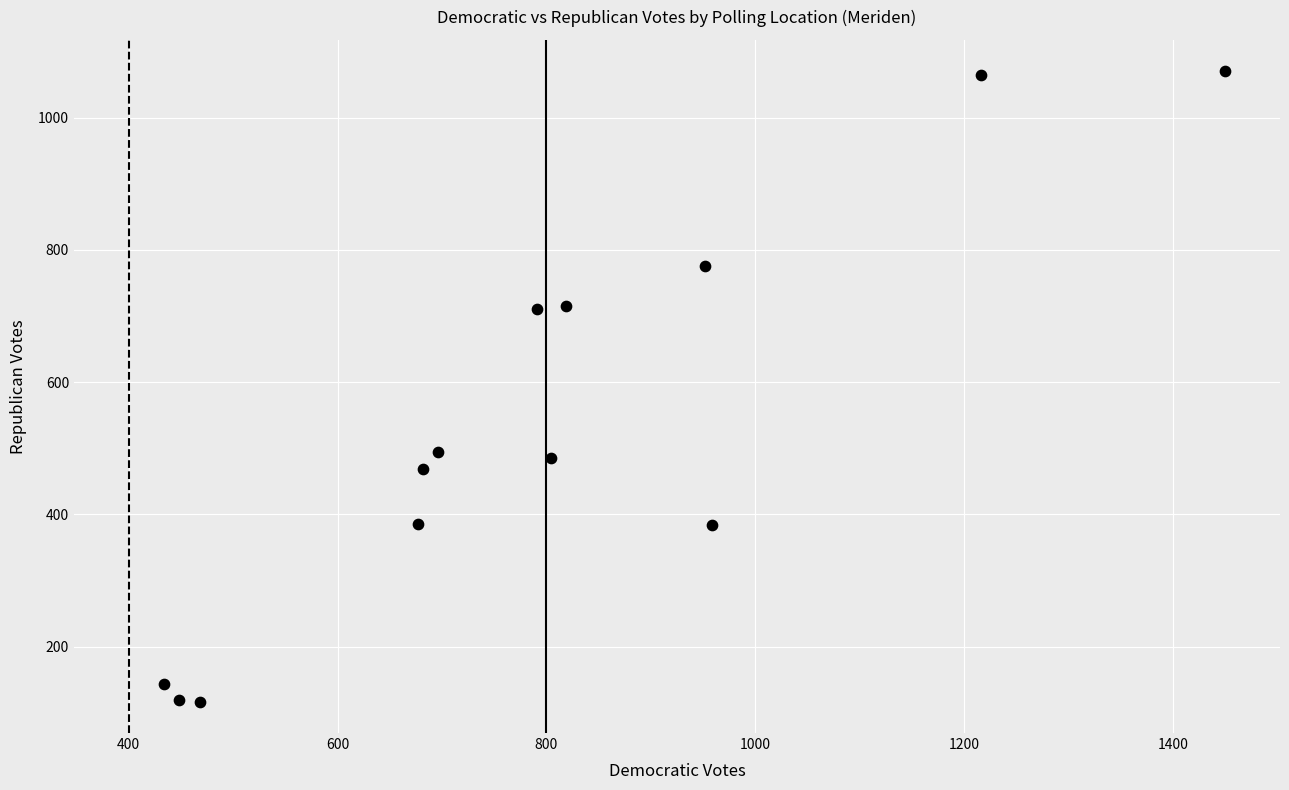

What is the range of Y values (max minus min)?

953